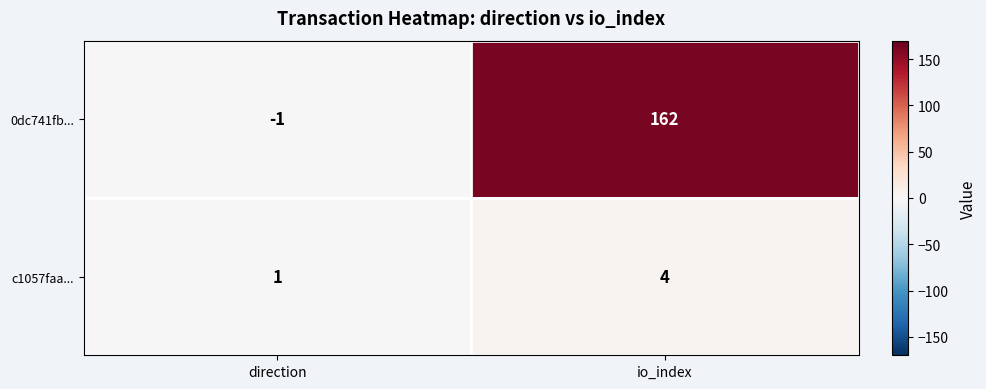

What is the difference between the highest and lowest values at io_index?

158